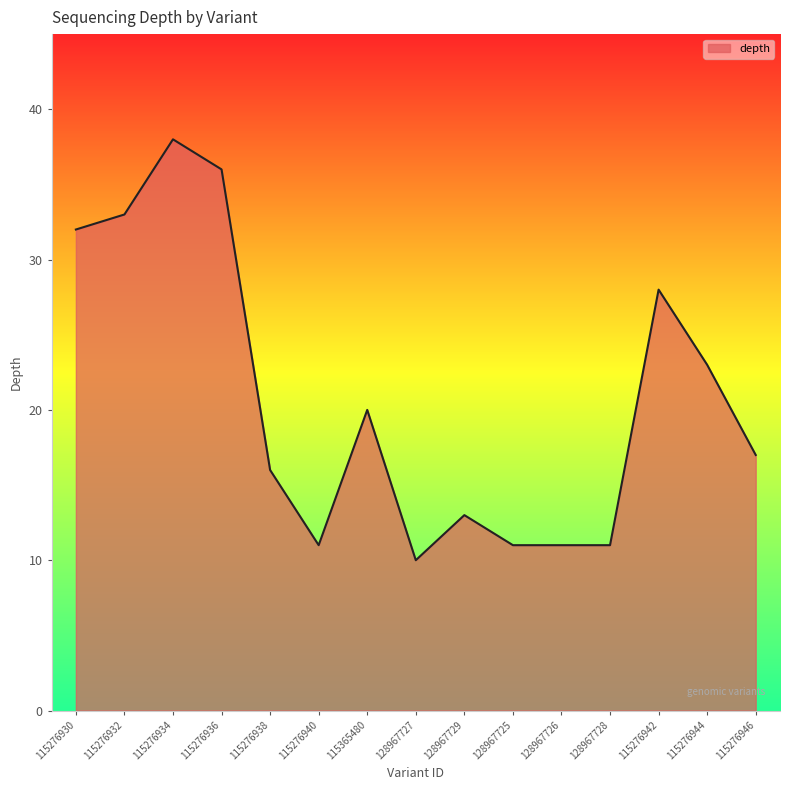

What position from the left is 128967727?

8